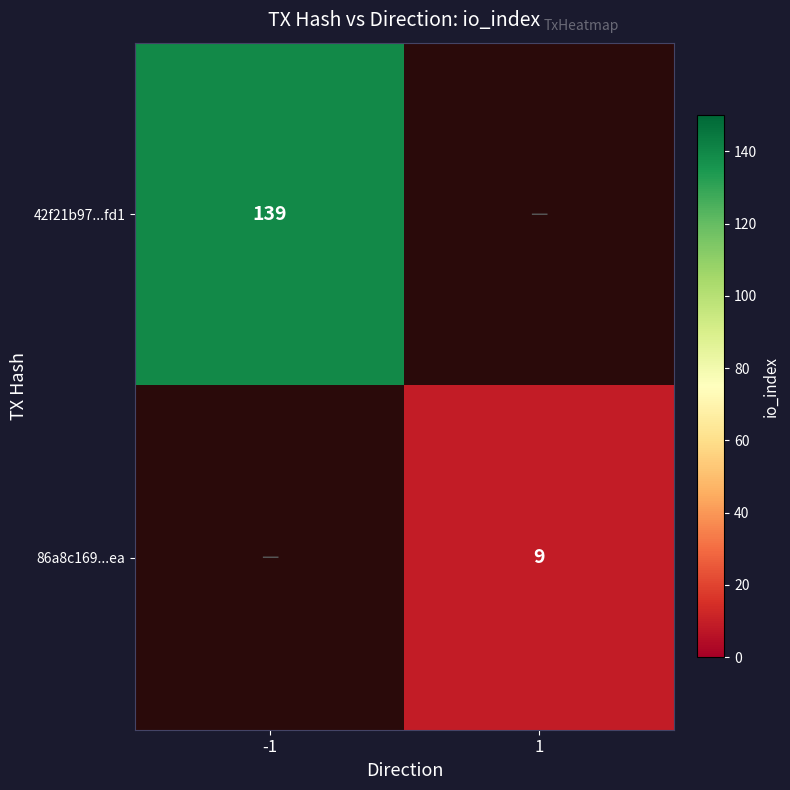

At which category does the chart reach its peak across all series?

-1